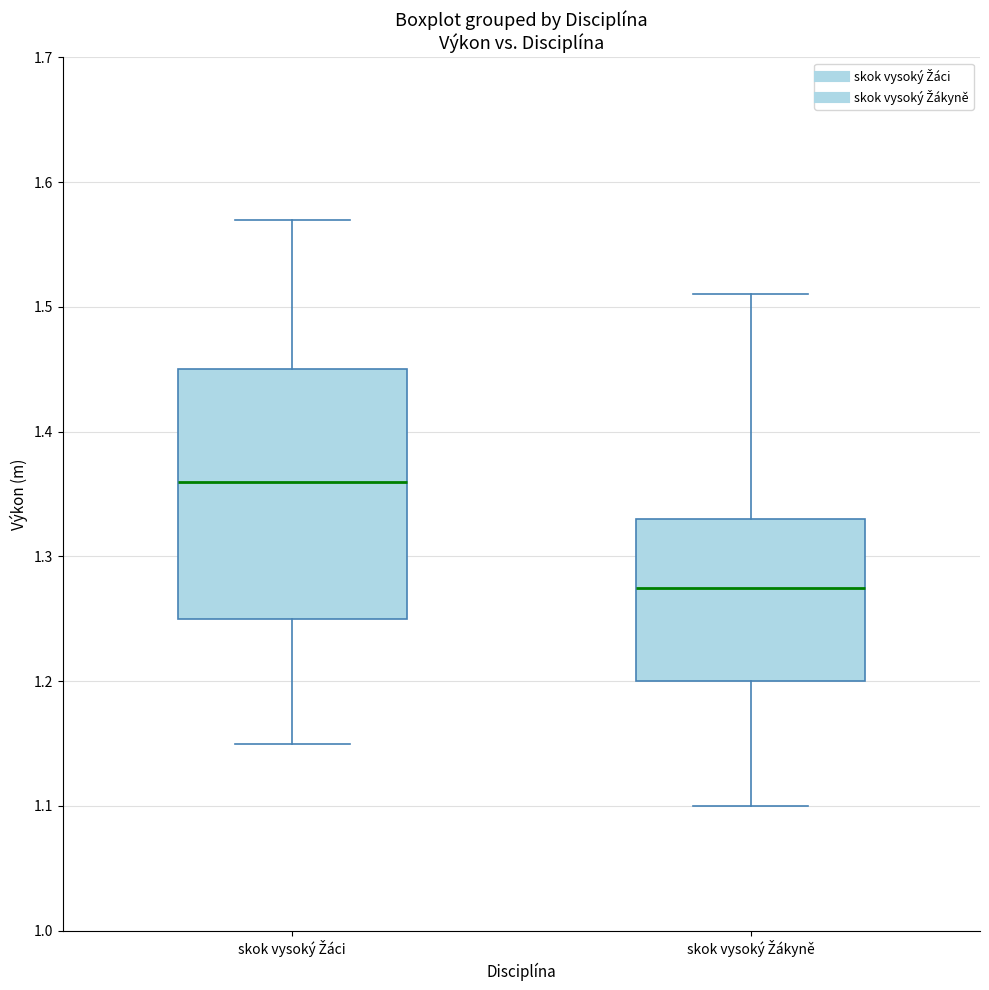

Reading left to right, transcribe this box plot: for each box, give where its median line is, the range the box spans, and where its two whiskers end, as read against the y-axis. The values are not printed on the chart, so give them approximately, as read against the axis.

skok vysoký Žáci: median 1.36, box 1.25 to 1.45, whiskers 1.15 to 1.57
skok vysoký Žákyně: median 1.28, box 1.20 to 1.33, whiskers 1.10 to 1.51